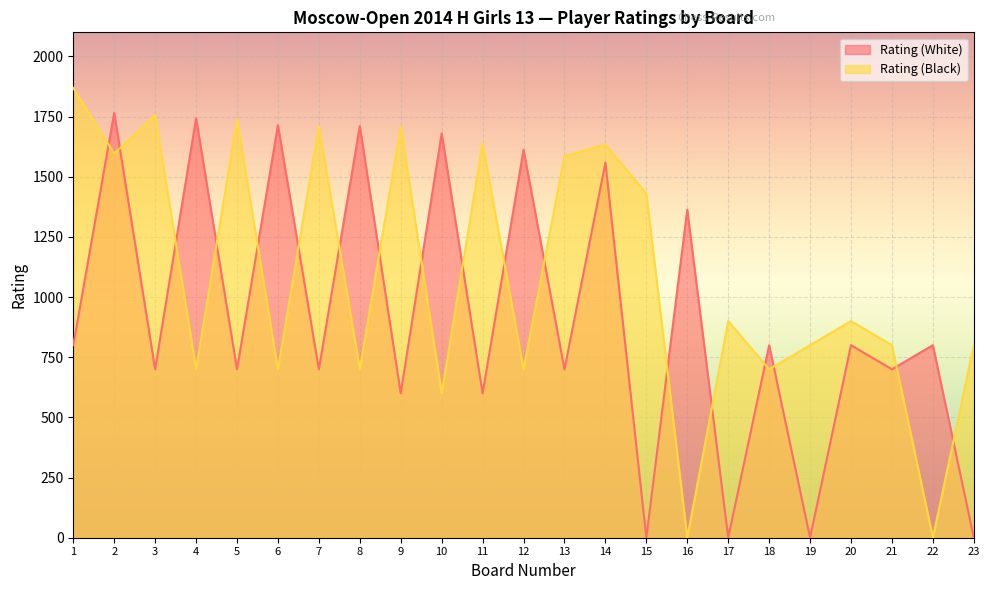

How many interior local peaks does the Rating (Black) series have?

8